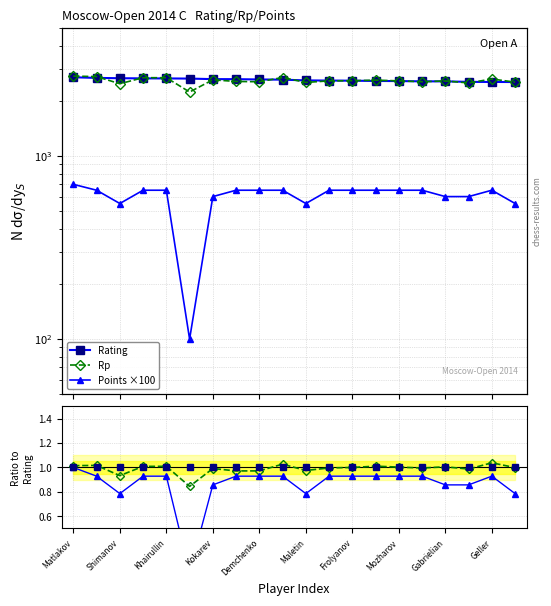

The value of Rating ref at Khairullin is 1.7. True or false?

False